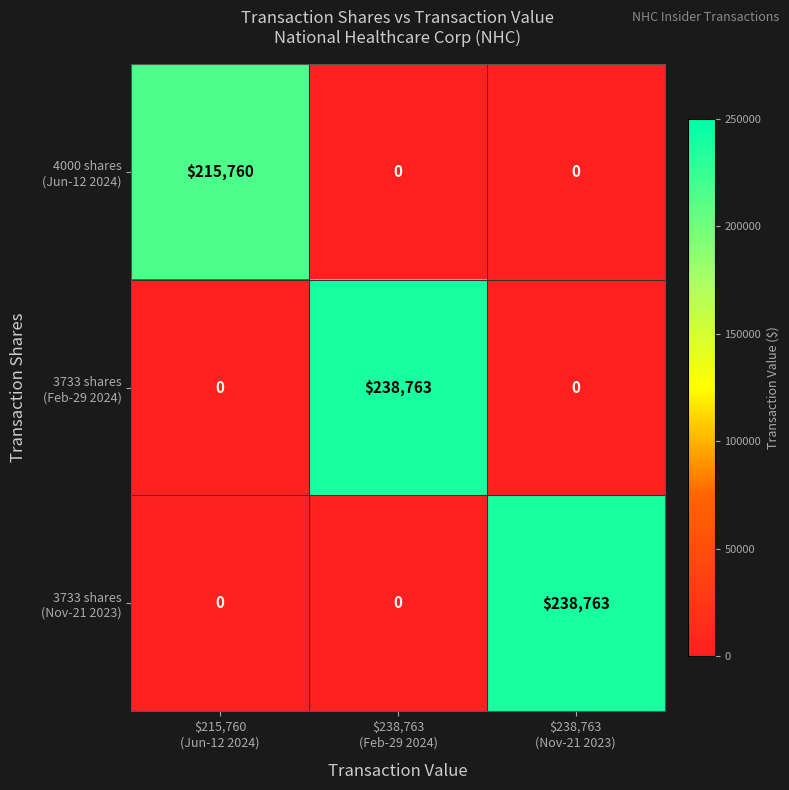

What is the greatest value displayed?

238763